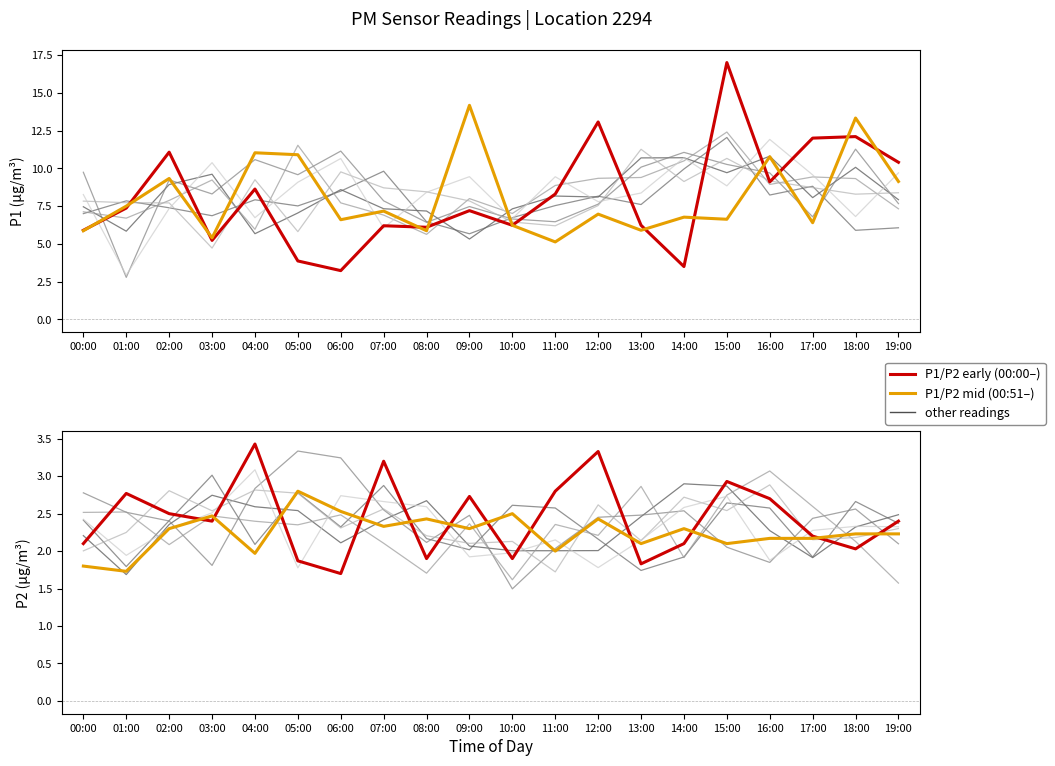

At which label does P2 mid reach its minimum?

01:00